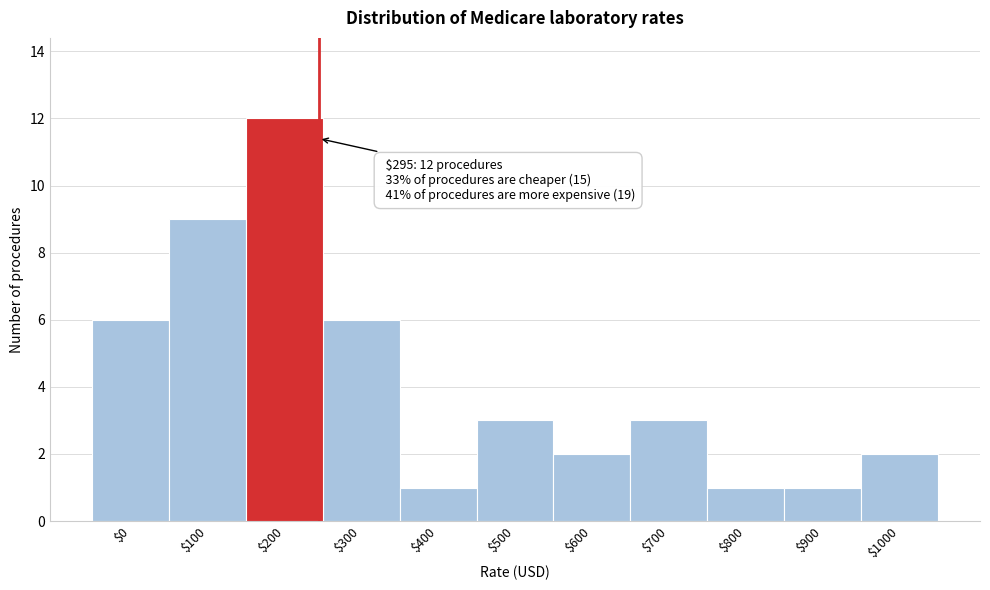

Reading left to right, what are all the values shown in this chart?

6	9	12	6	1	3	2	3	1	1	2